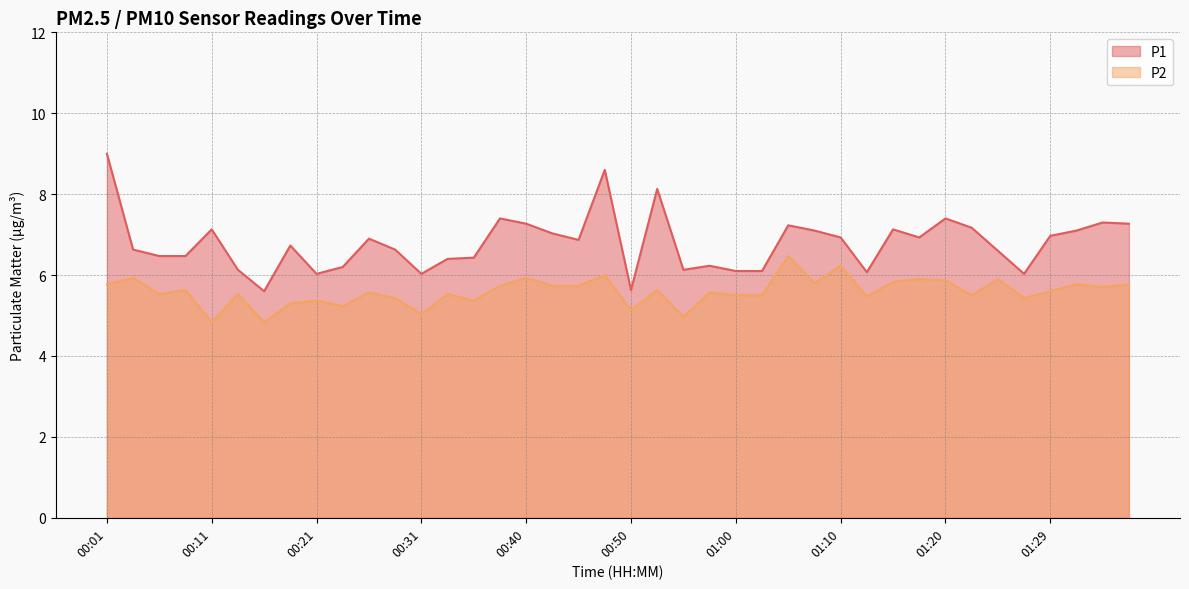

What position from the right is 01:07?

13